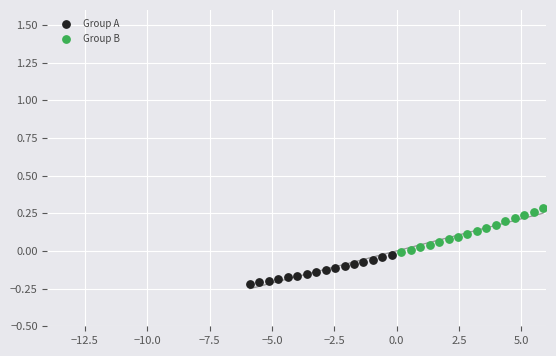

What are all the series names shown in the legend?

Group A, Group B